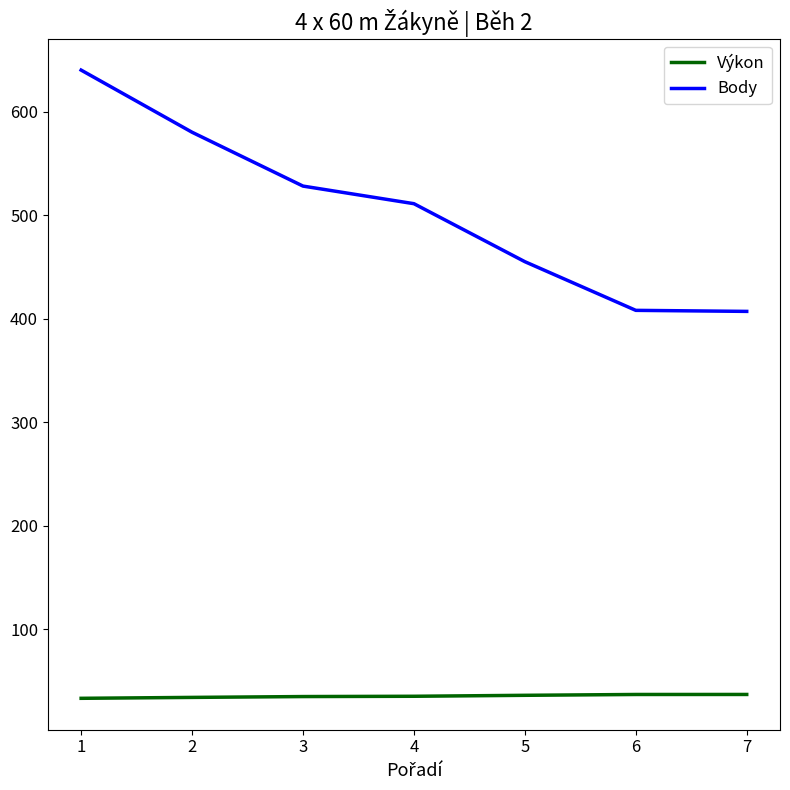

What is the maximum value shown in the chart?

640.0